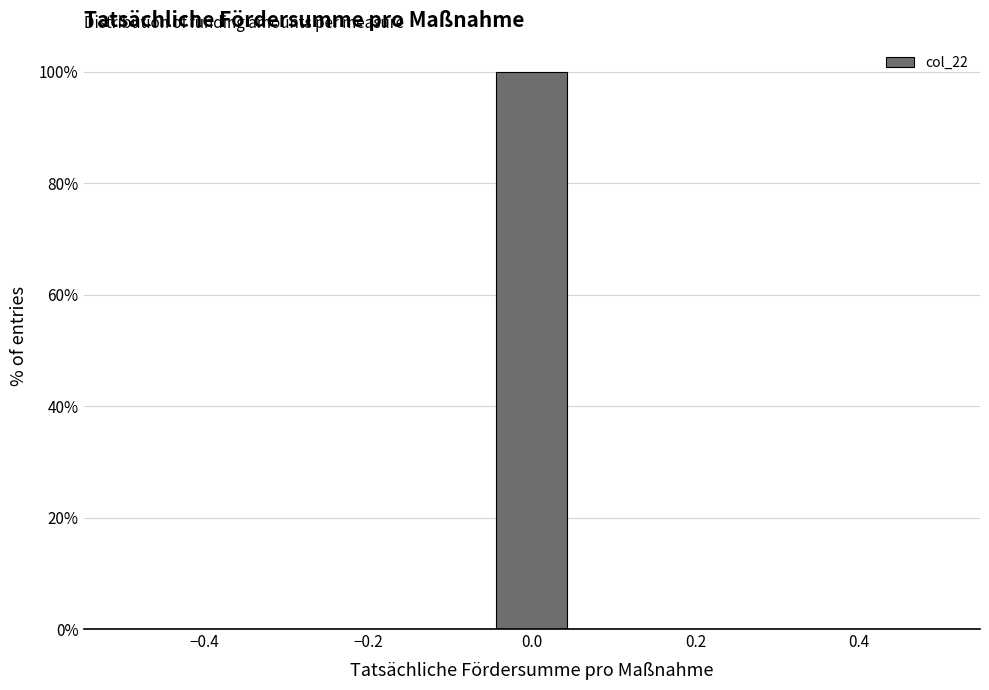

Reading left to right, transcribe this chart: for each bar, give the range it covers on the x-axis and its height. Neither the bar edges nor the heights are printed on the chart, so give them approximately, as read against the axes.

-0.50 to -0.40: 0
-0.40 to -0.32: 0
-0.32 to -0.22: 0
-0.22 to -0.14: 0
-0.14 to -0.04: 0
-0.04 to 0.04: 100
0.04 to 0.14: 0
0.14 to 0.22: 0
0.22 to 0.32: 0
0.32 to 0.40: 0
0.40 to 0.50: 0